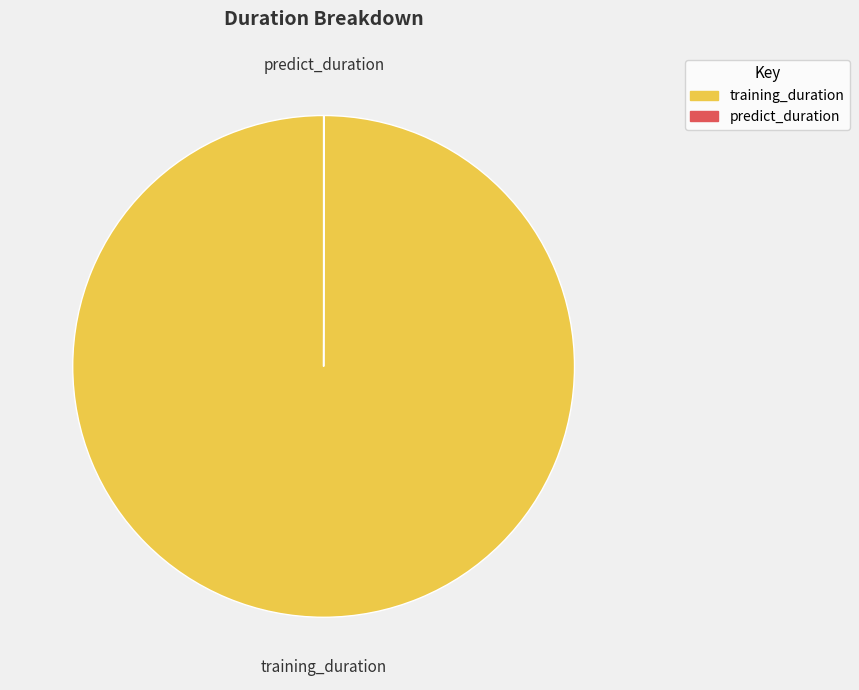

Is it true that training_duration is 100% of the pie?

True